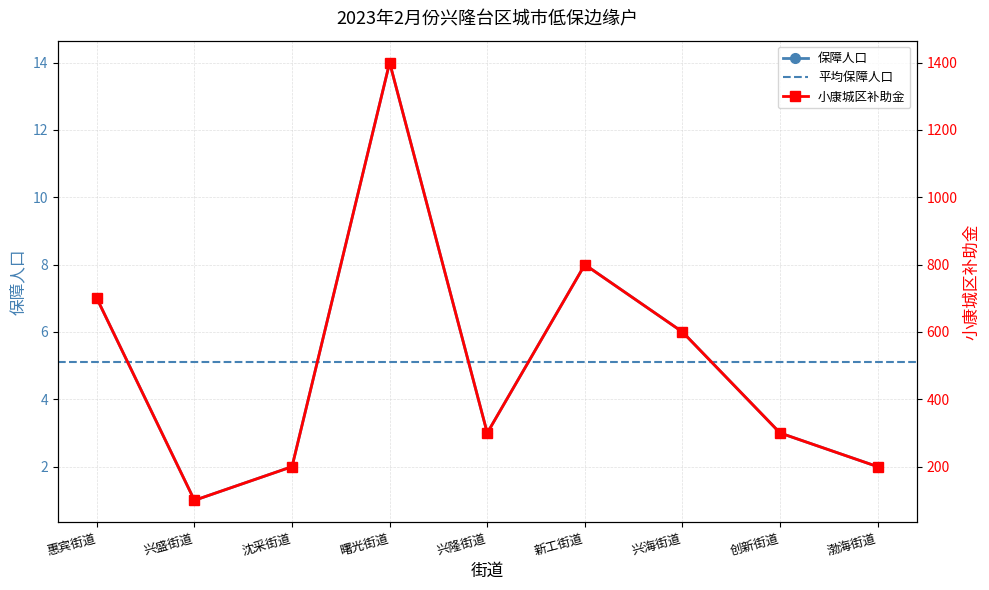

What is the label of the 2nd point from the right?

创新街道